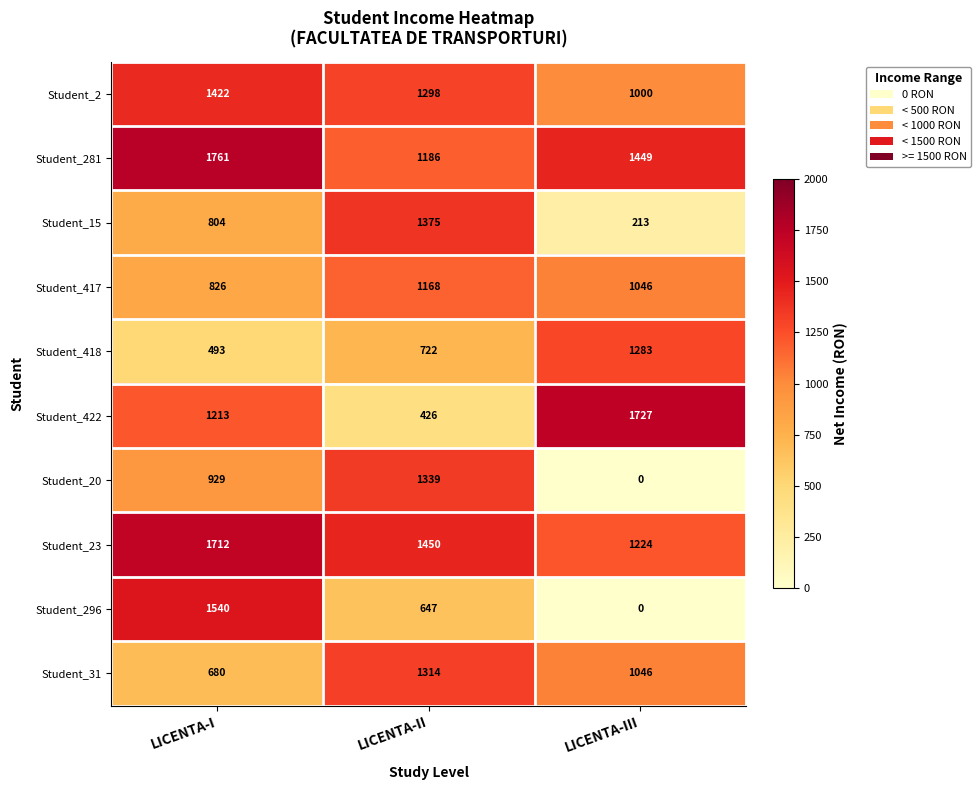

Rank the series at LICENTA-II from lowest to highest value.

Student_422, Student_296, Student_418, Student_417, Student_281, Student_2, Student_31, Student_20, Student_15, Student_23